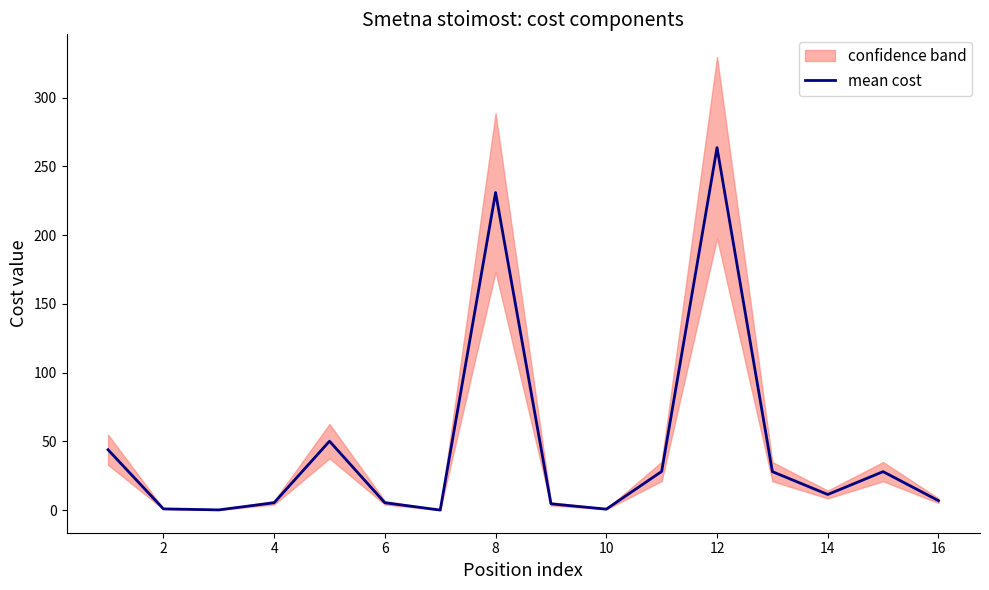

The value of mean cost at 8 is 58.7. True or false?

False